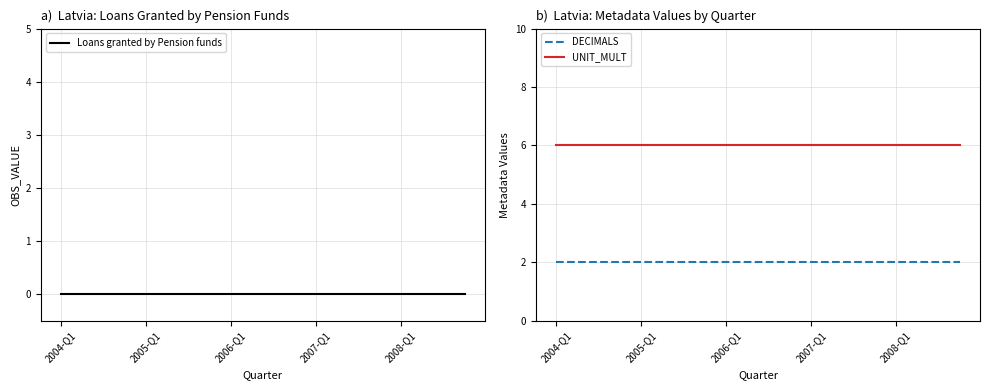

True or false: UNIT_MULT and DECIMALS intersect in this chart.

False